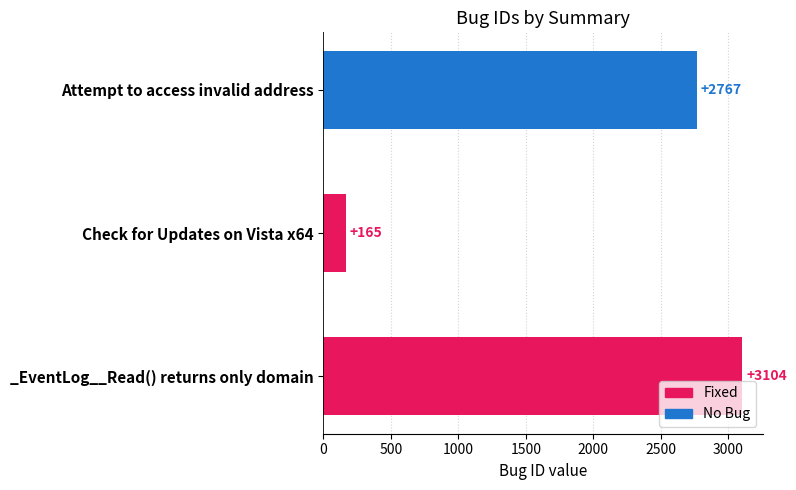

What is the smallest value displayed?

165